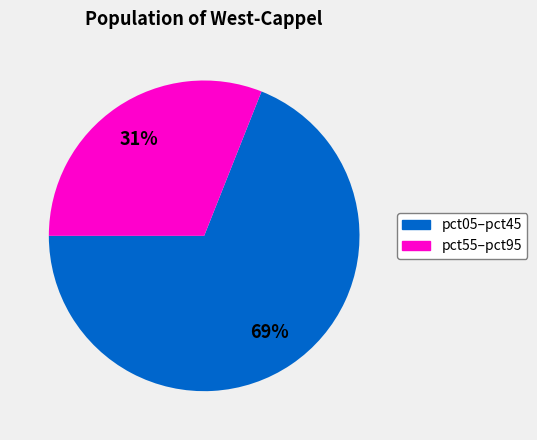

Count the number of slices in the pie.

2